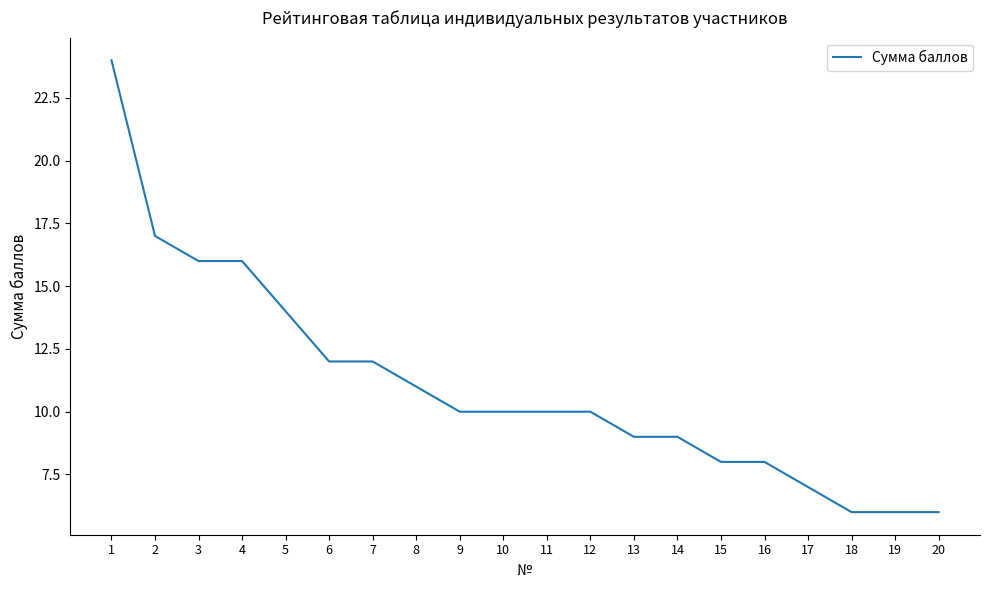

The value at 1 is 24. True or false?

True